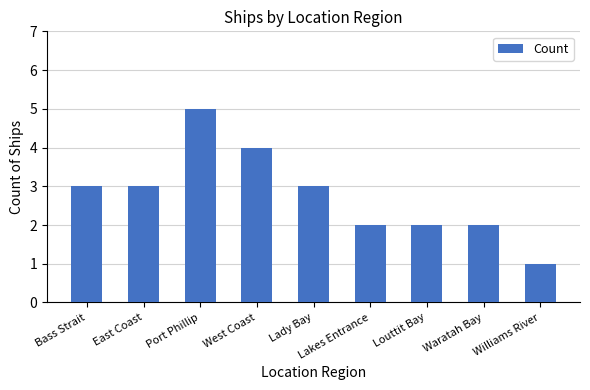

Which category has the highest value across all series?

Port Phillip